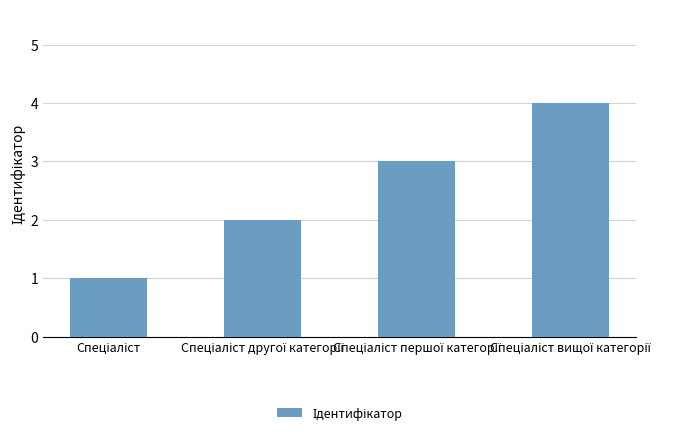

What is the difference between the maximum and minimum values?

3